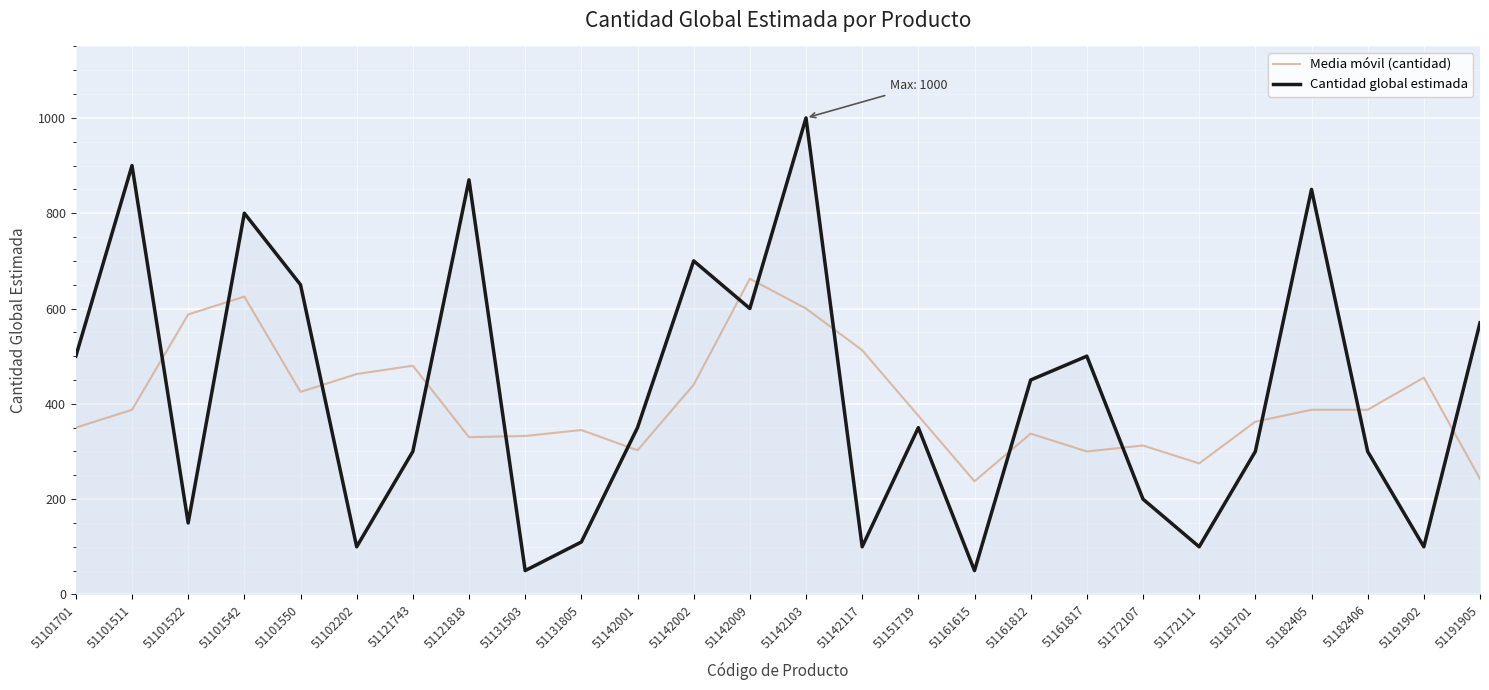

What position from the left is 51182405?

23